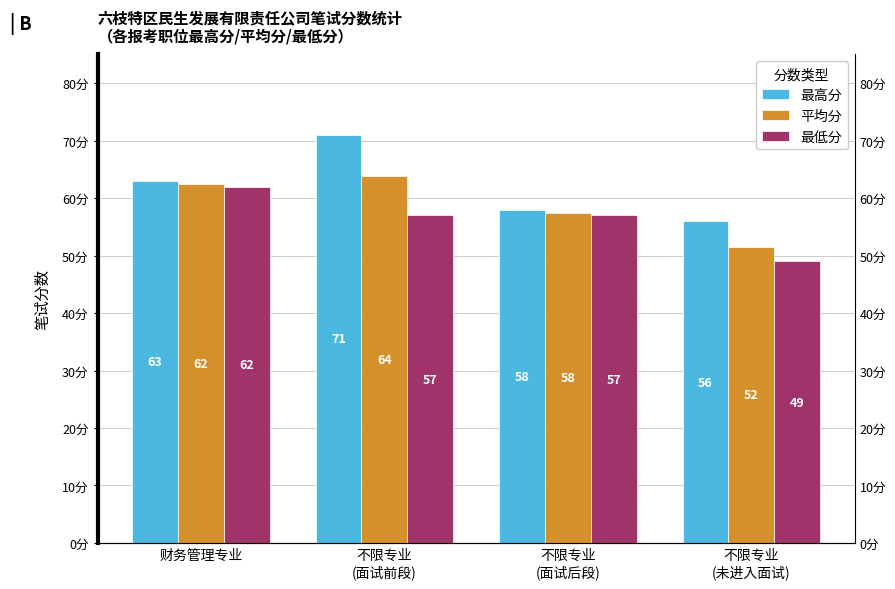

How many data points in 最低分 are above 57?

1